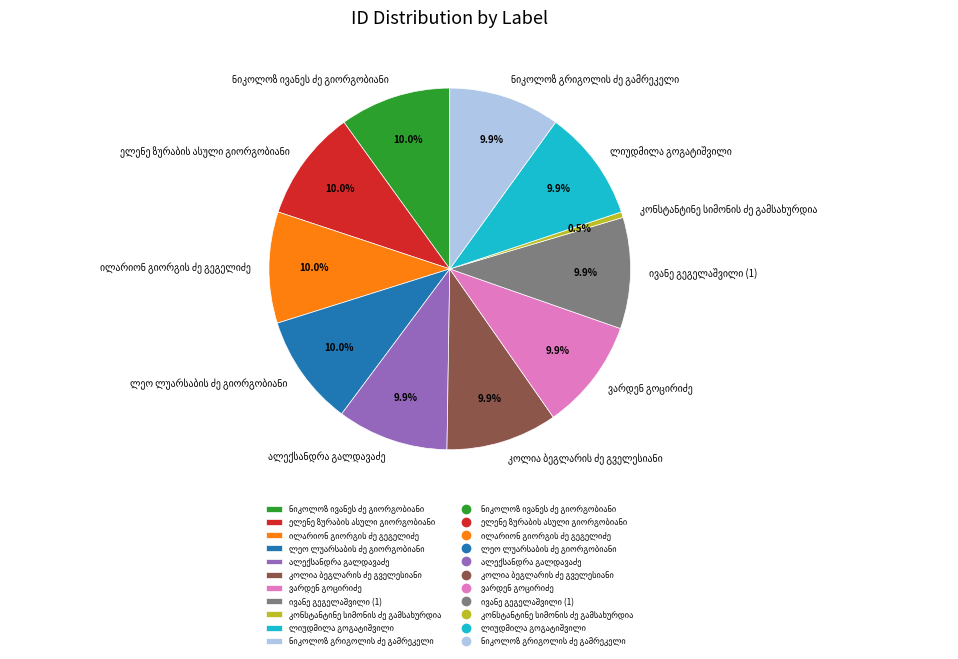

How many segments does this pie chart have?

11